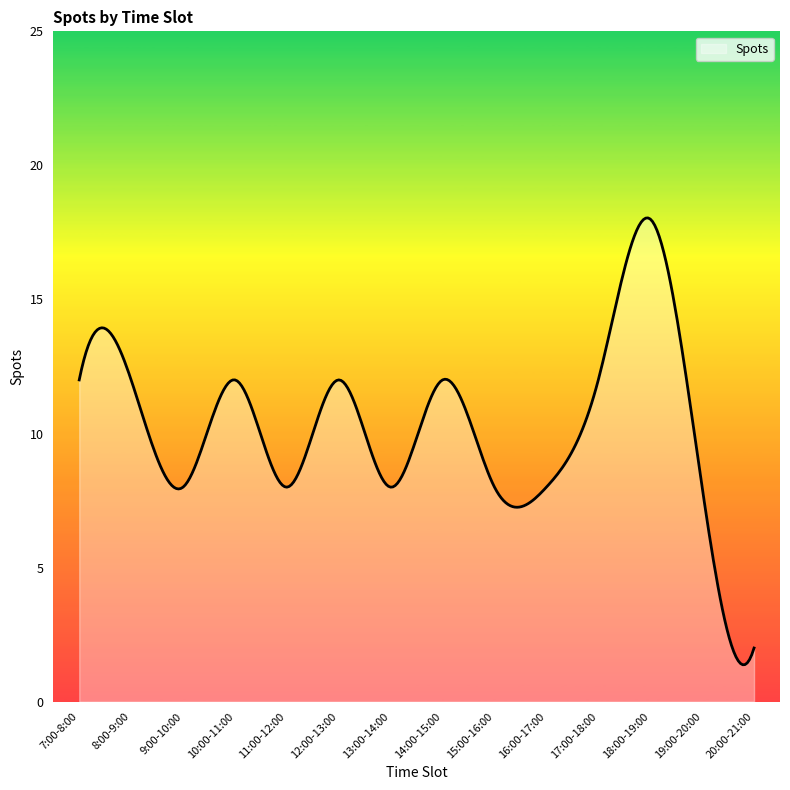

What is the maximum value shown in the chart?

18.0